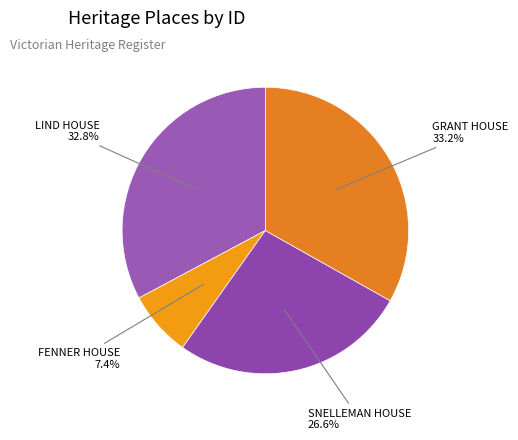

Which category has the smallest portion of the pie?

FENNER HOUSE